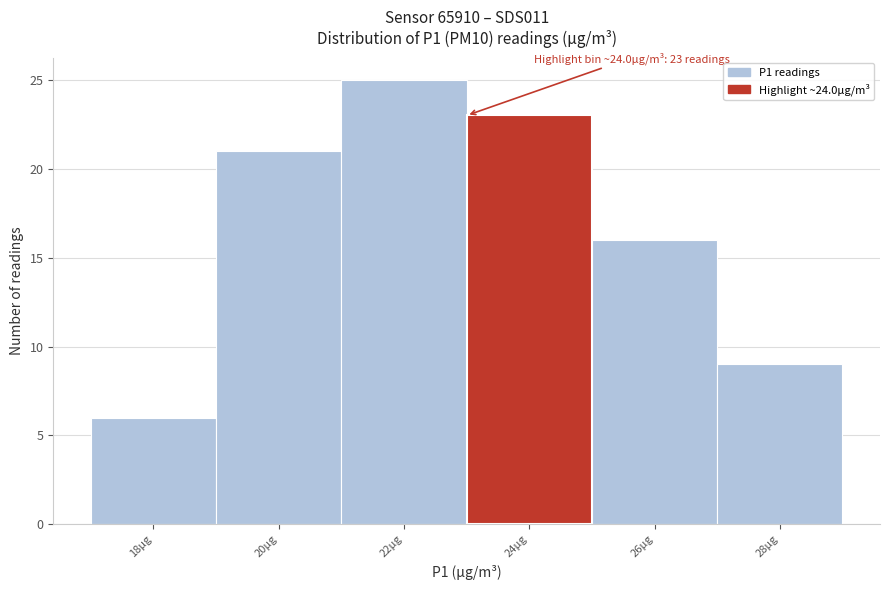

Reading left to right, list all the values displayed in this chart.

18µg=6	20µg=21	22µg=25	24µg=23	26µg=16	28µg=9